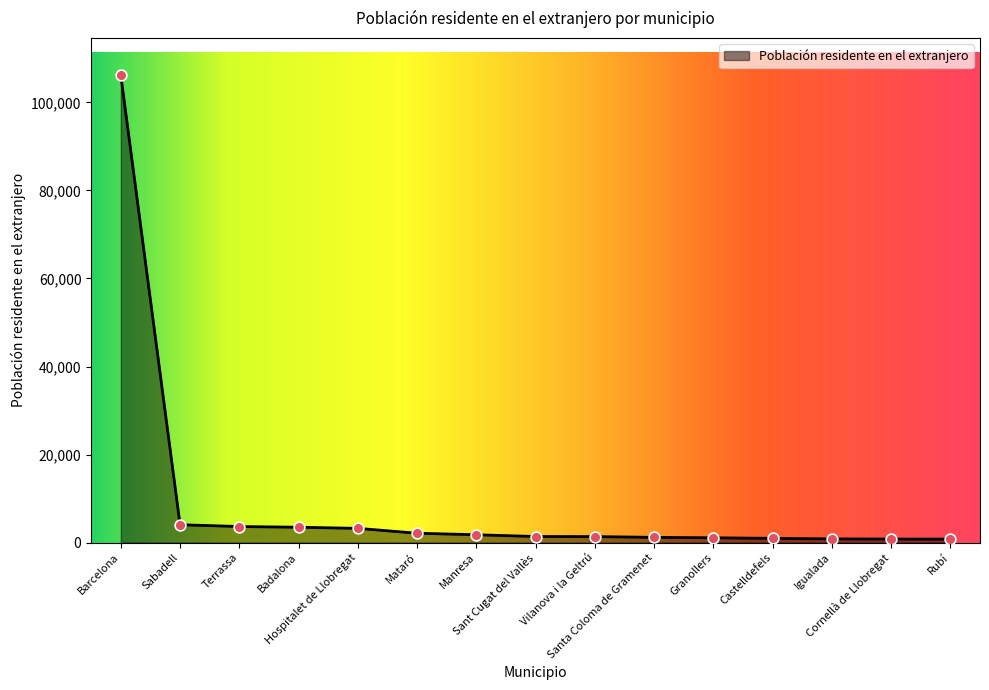

What is the change in value from Granollers to Cornellà de Llobregat?

-288